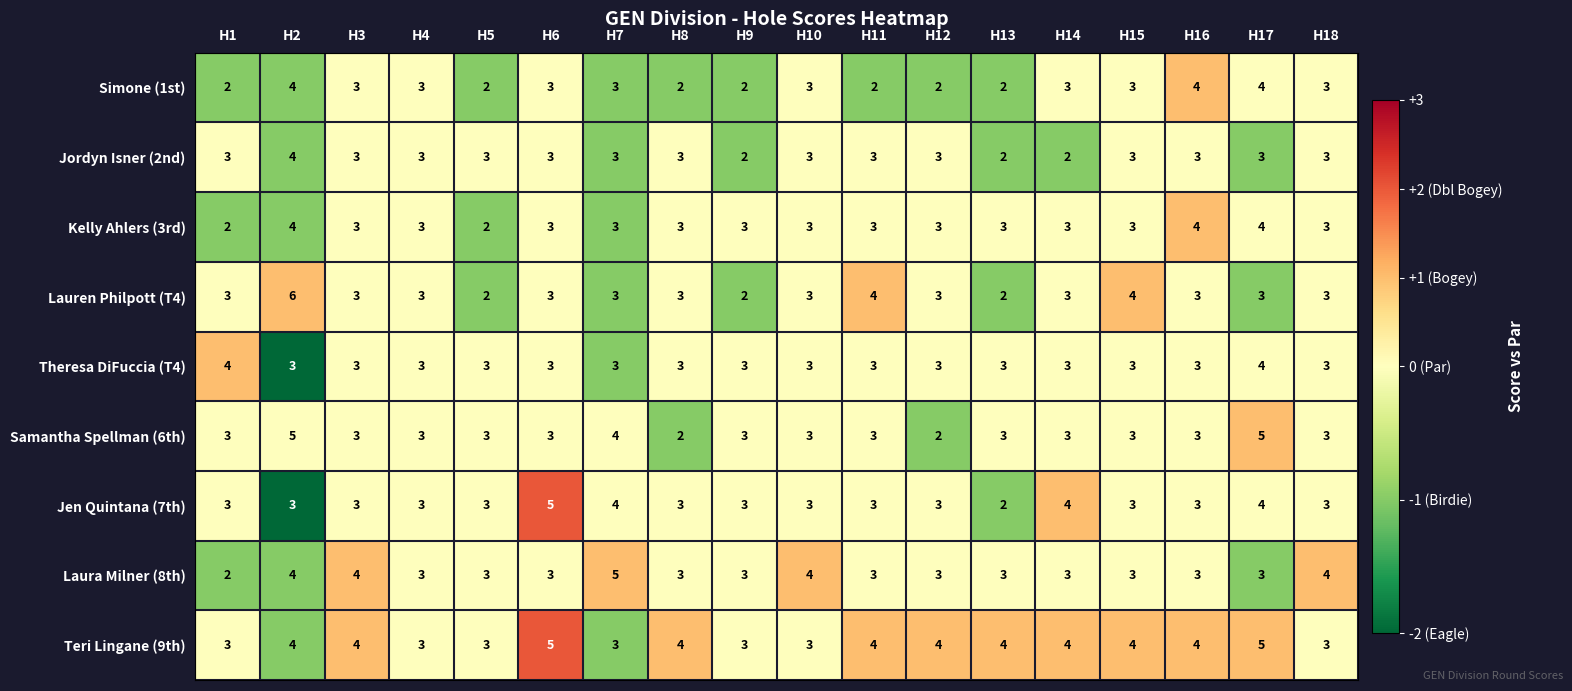

At which category does the chart reach its peak across all series?

H2